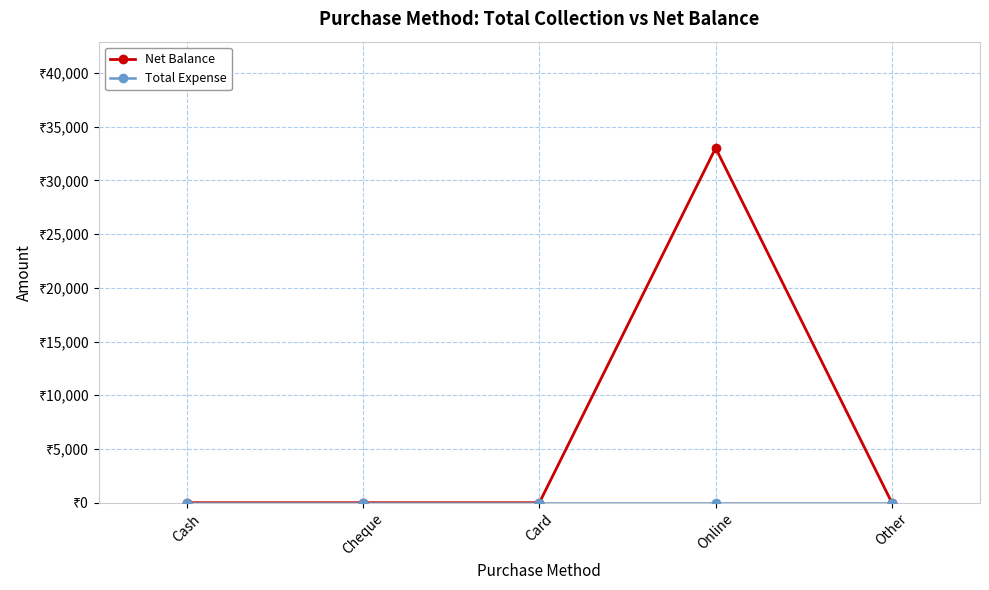

Reading right to left, extract all data points from this chart.

Net Balance: 0	33000	0	0	0
Total Expense: 0	0	0	0	0